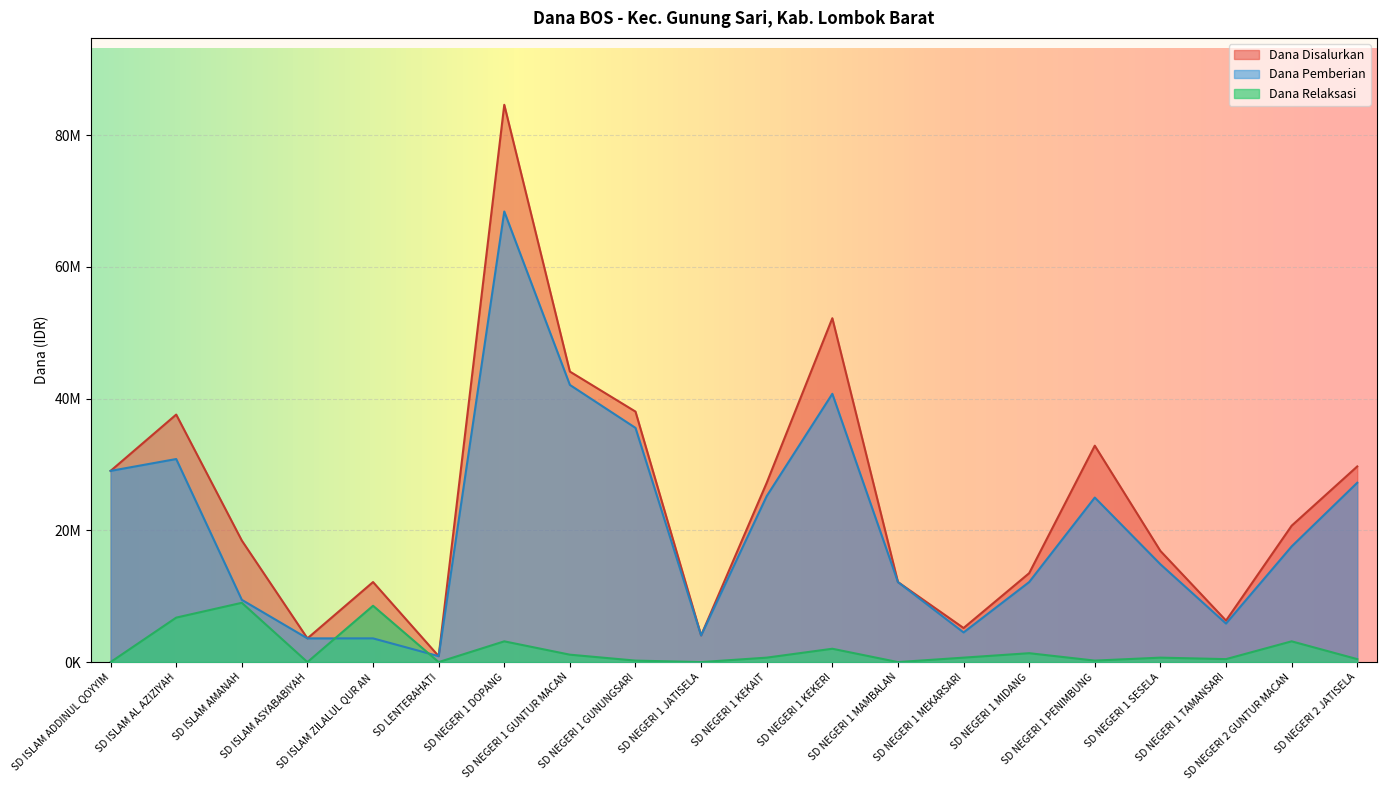

Where does the Siswa Disalurkan series first go above 17550000?

SD ISLAM ADDINUL QOYYIM